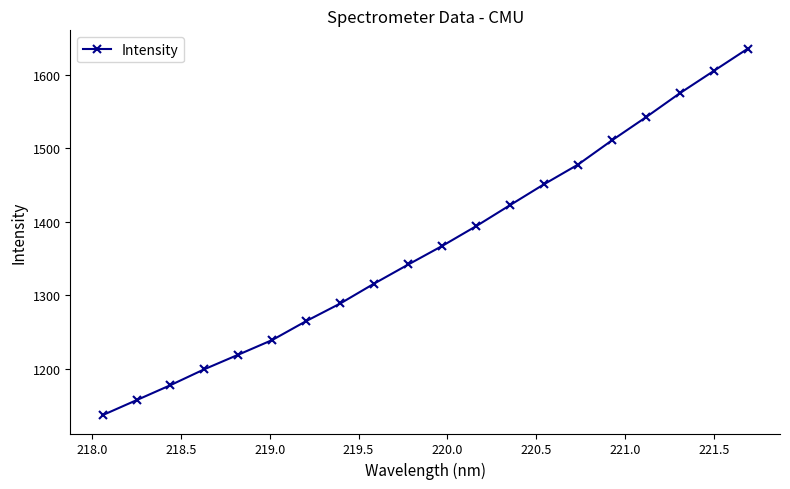

How many values are below 1367?

10